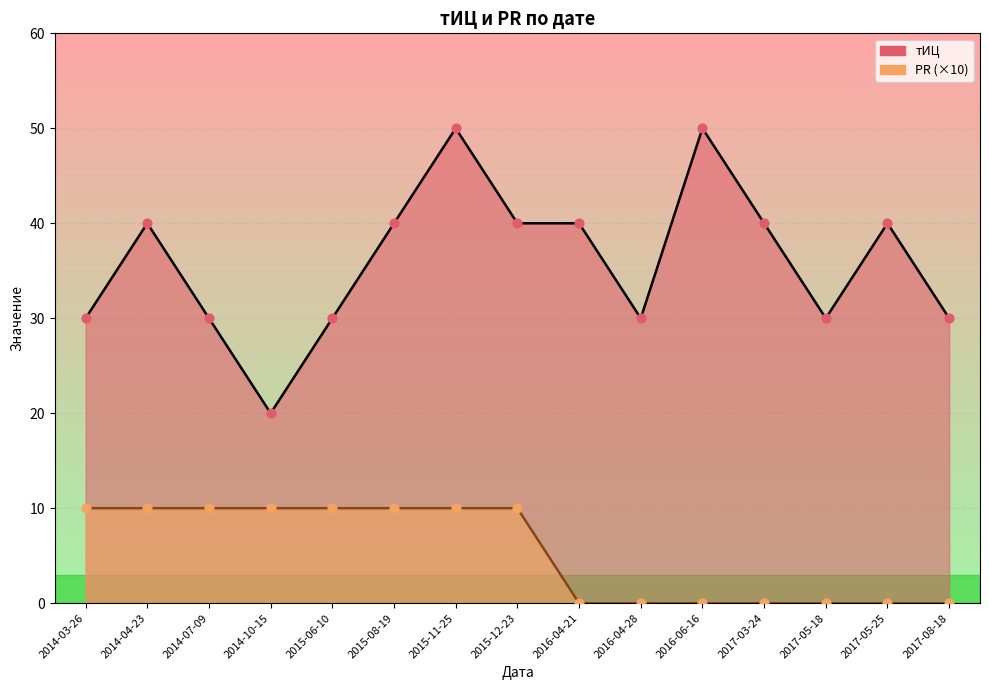

Which series has the largest total across all categories?

тИЦ